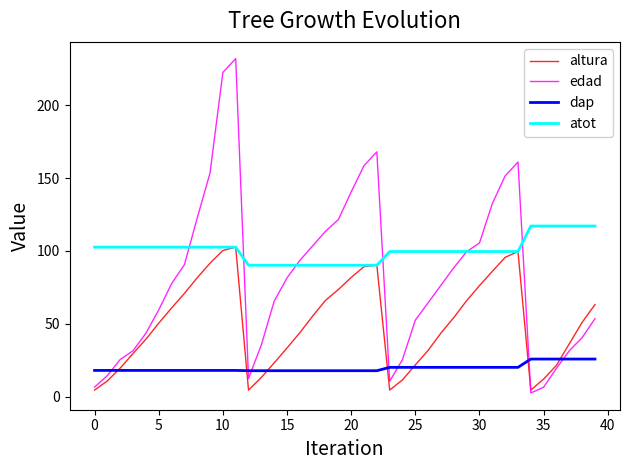

How many times do edad and atot cross each other?

6